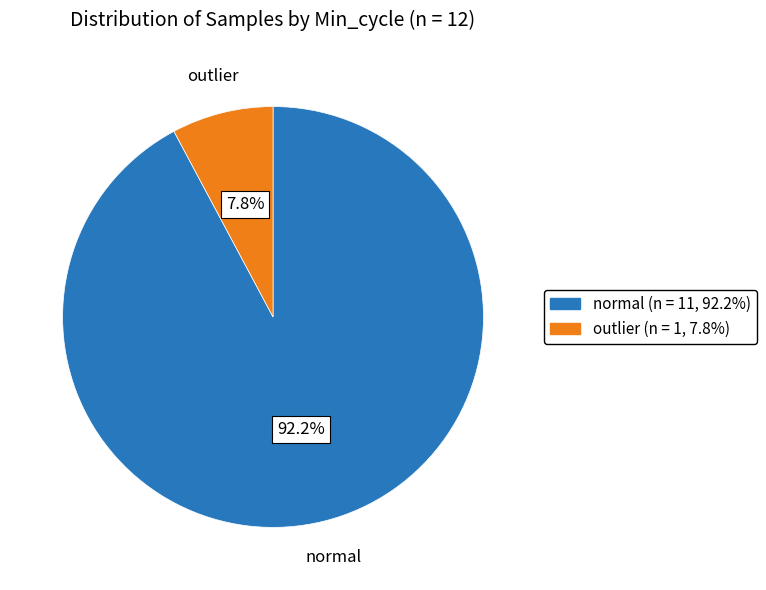

Is there any slice that represents more than half of the pie?

Yes